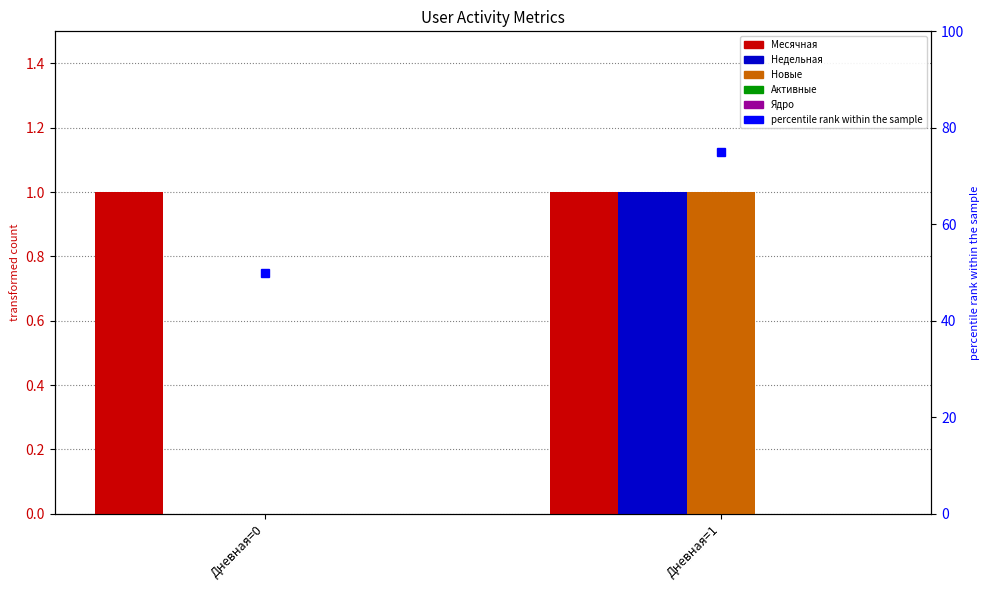

Reading left to right, list all the values displayed in this chart.

Месячная: 1	1
Недельная: 0	1
Новые: 0	1
Активные: 0	0
Ядро: 0	0
percentile rank within the sample: 50	75